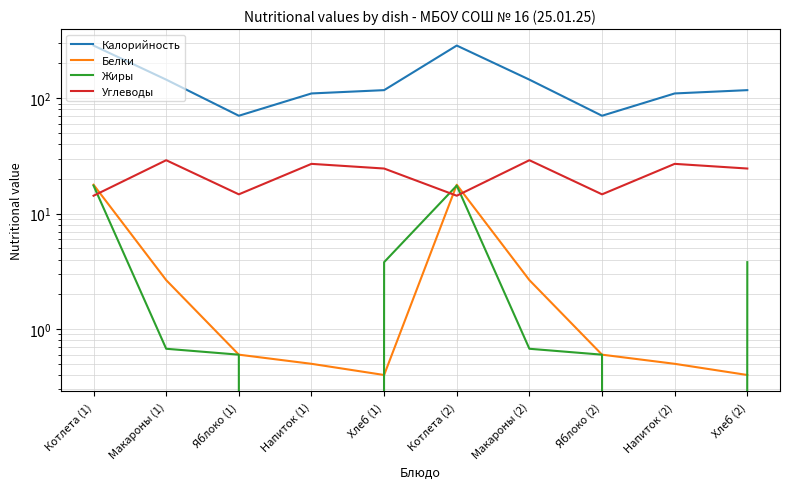

What is the total value across all series at Яблоко (1)?

86.4